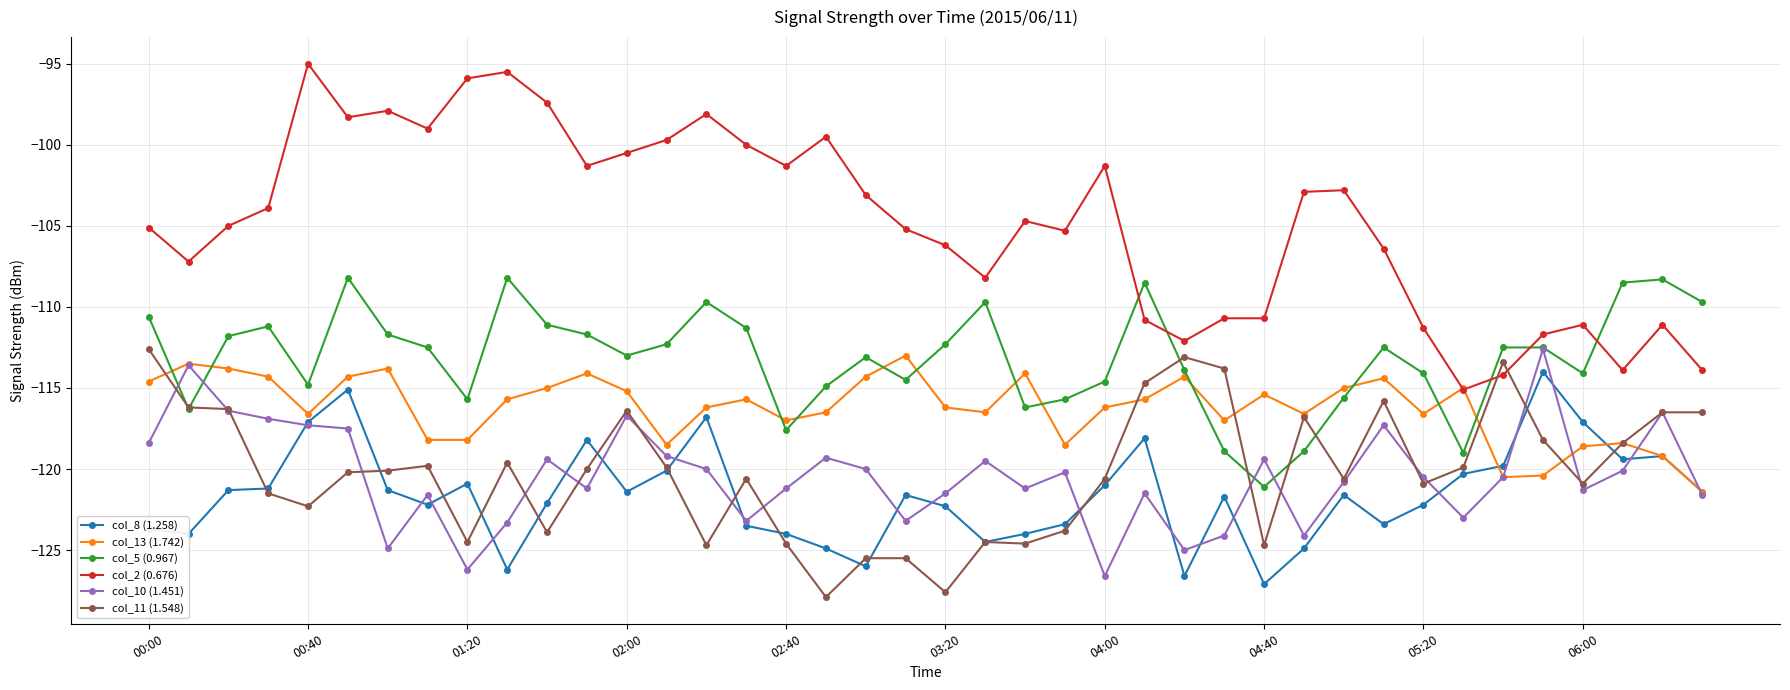

Which series has the largest range (max minus min)?

col_2 (0.676)